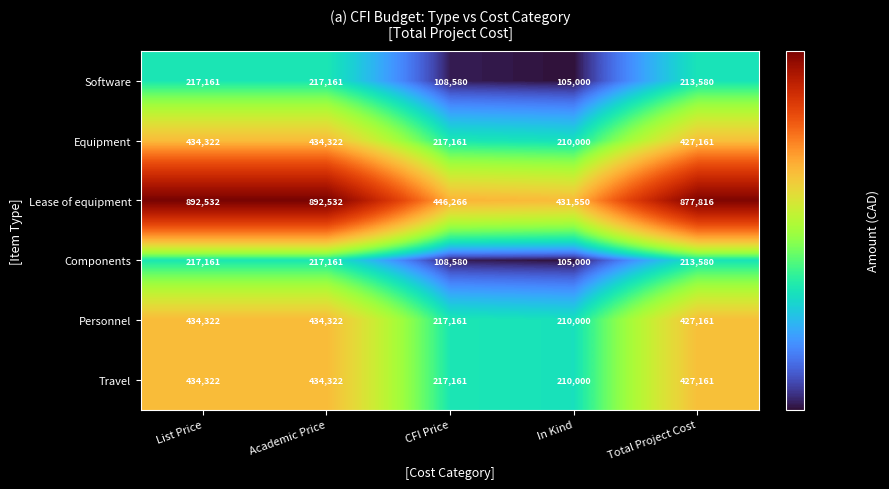

What is the difference between the maximum and second lowest values in the Personnel series?

217161